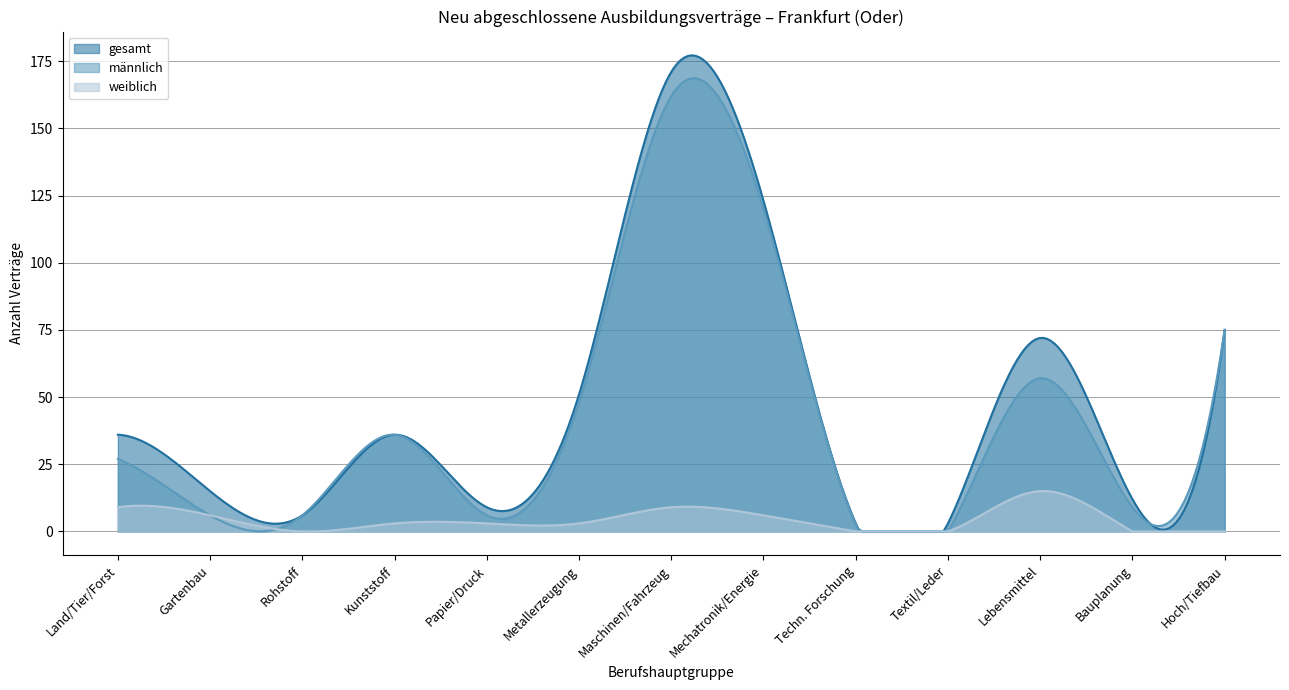

List the series in order of their peak value, lowest first.

weiblich, männlich, gesamt